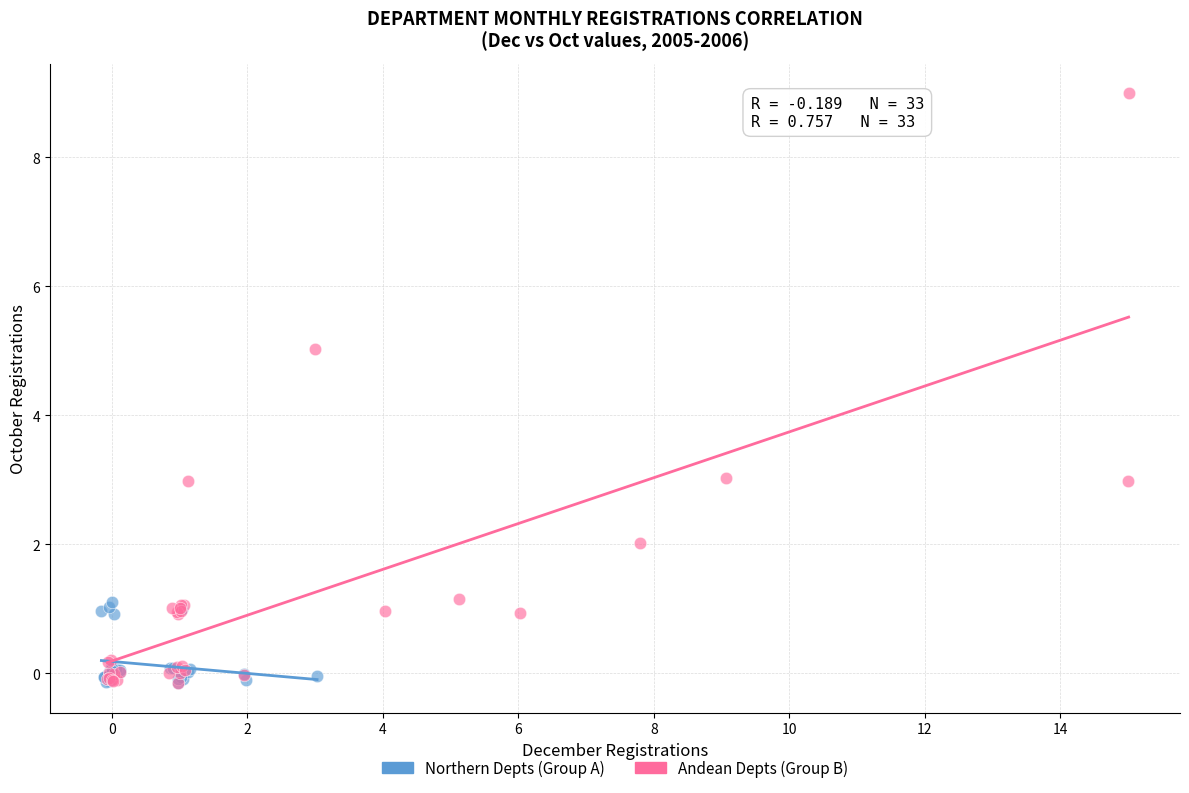

Which series contains the highest Y value?

Andean Depts (Group B)